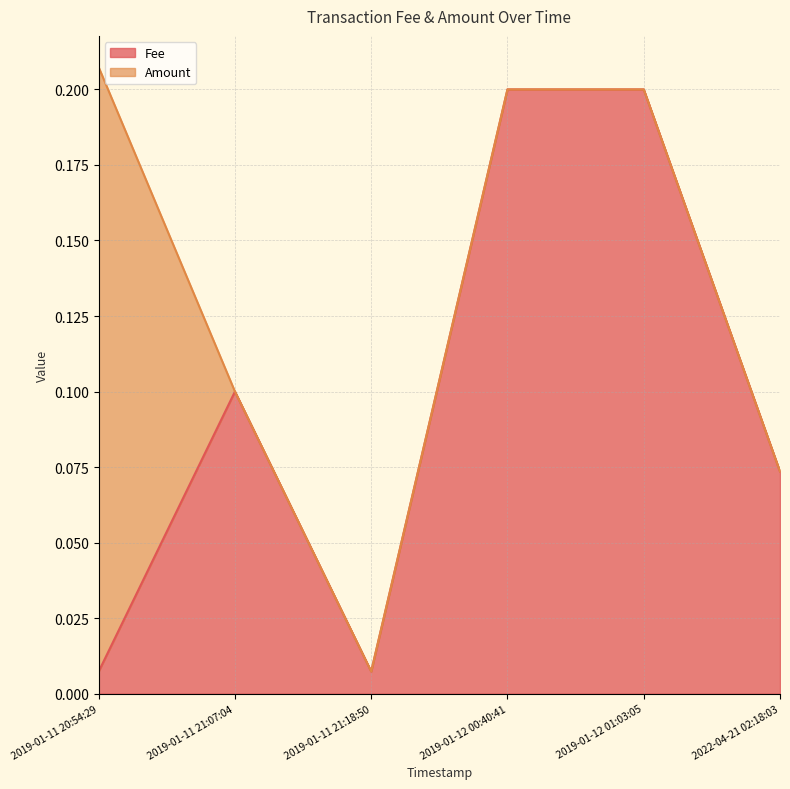

What is the label of the 2nd point from the right?

2019-01-12 01:03:05